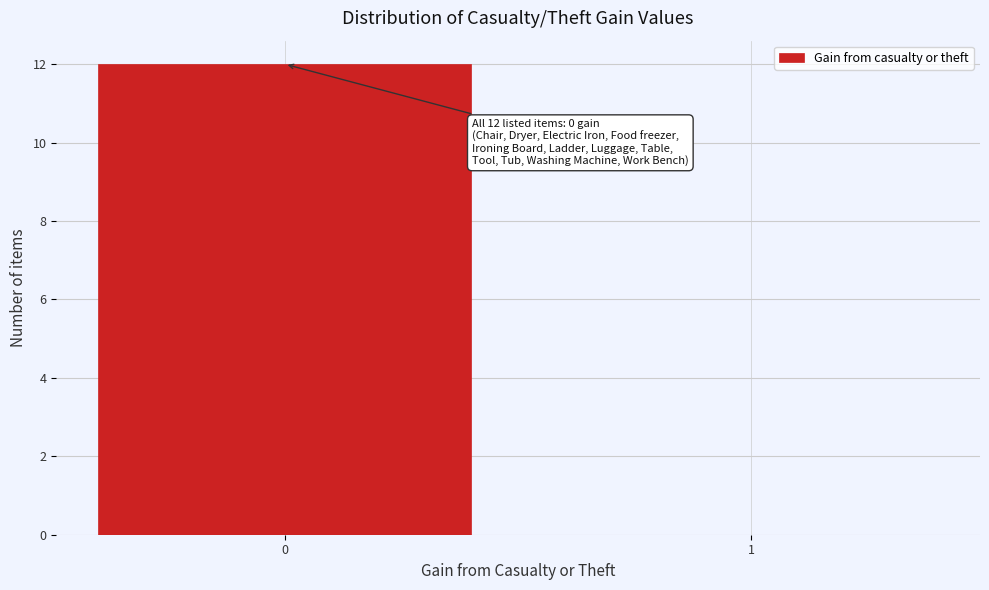

Reading left to right, what are all the values shown in this chart?

0=12	1=0